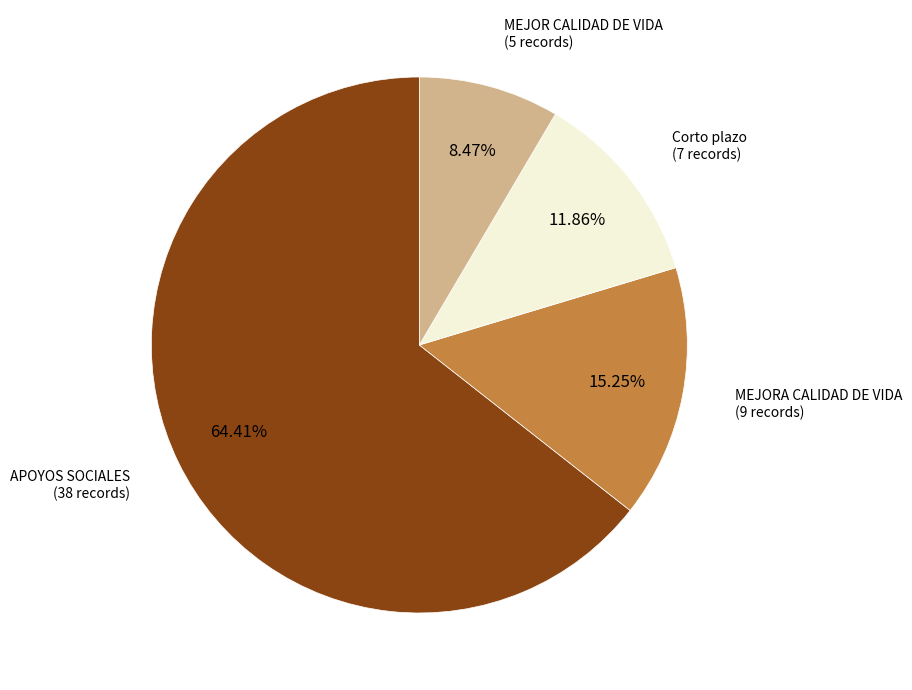

Is there a majority slice in this chart?

Yes